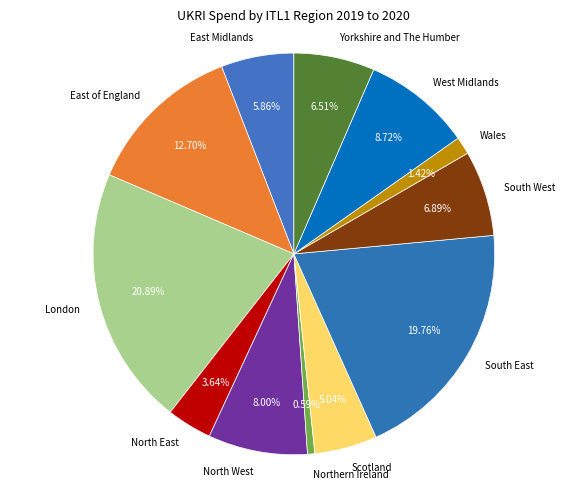

How many segments does this pie chart have?

12